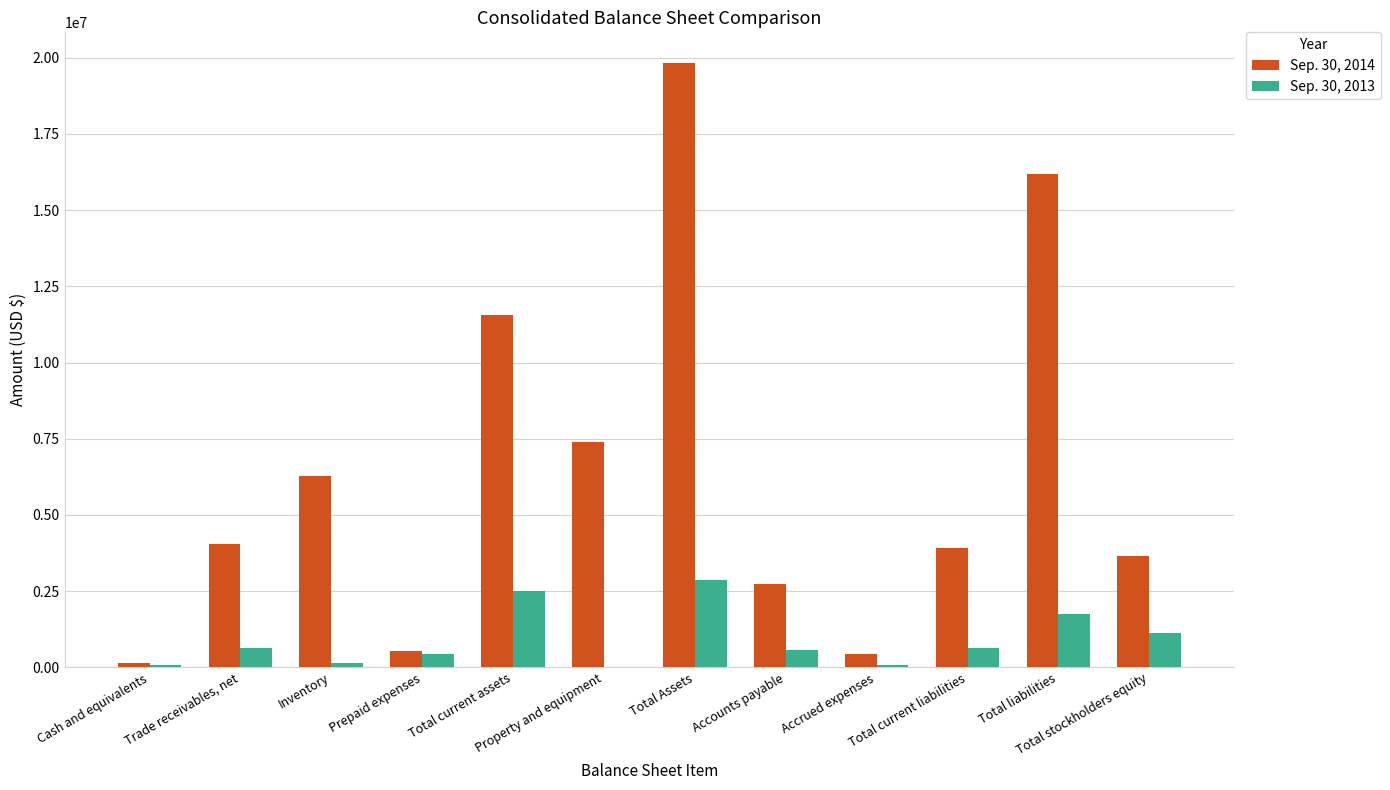

Count the number of data series in this chart.

2